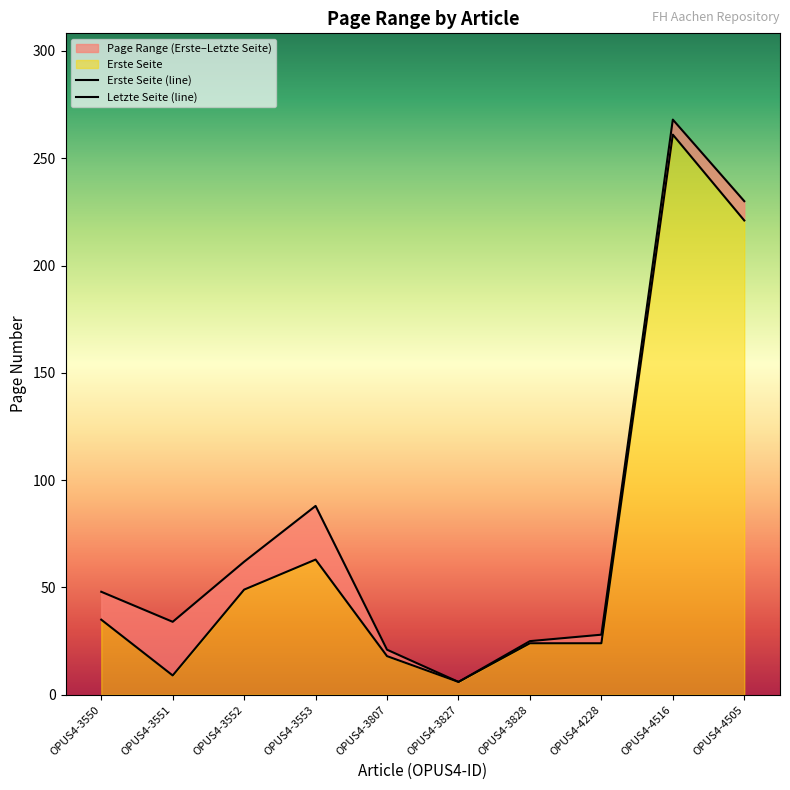

What is the approximate value of Letzte Seite at OPUS4-3828?

25